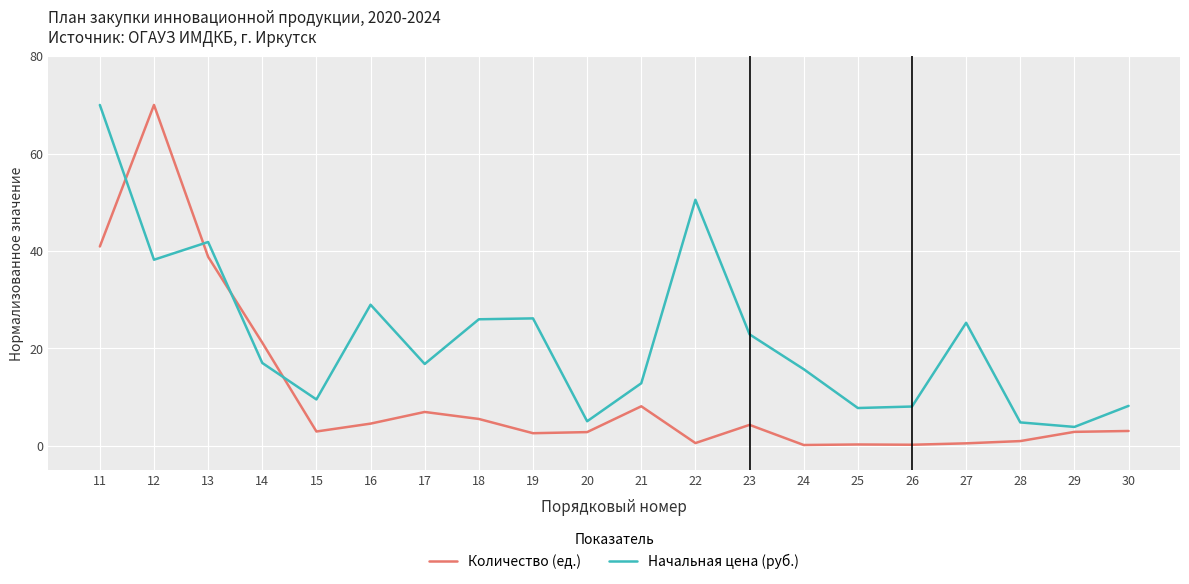

How many distinct data groups are displayed?

2